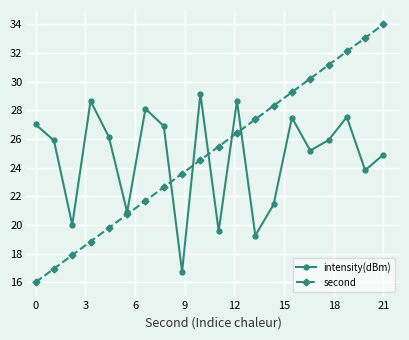

What is the average value of the second series?

25.0